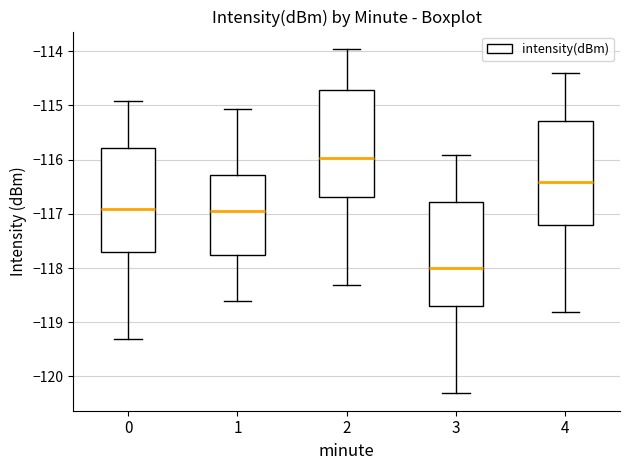

Reading left to right, read every box against the y-axis: the position of its median line, the range the box covers, and the ends of its whiskers. The values are not printed on the chart, so give them approximately, as read against the axis.

0: median -116.9, box -117.7 to -115.8, whiskers -119.3 to -114.9
1: median -116.9, box -117.8 to -116.3, whiskers -118.6 to -115.1
2: median -116.0, box -116.7 to -114.7, whiskers -118.3 to -114.0
3: median -118.0, box -118.7 to -116.8, whiskers -120.3 to -115.9
4: median -116.4, box -117.2 to -115.3, whiskers -118.8 to -114.4